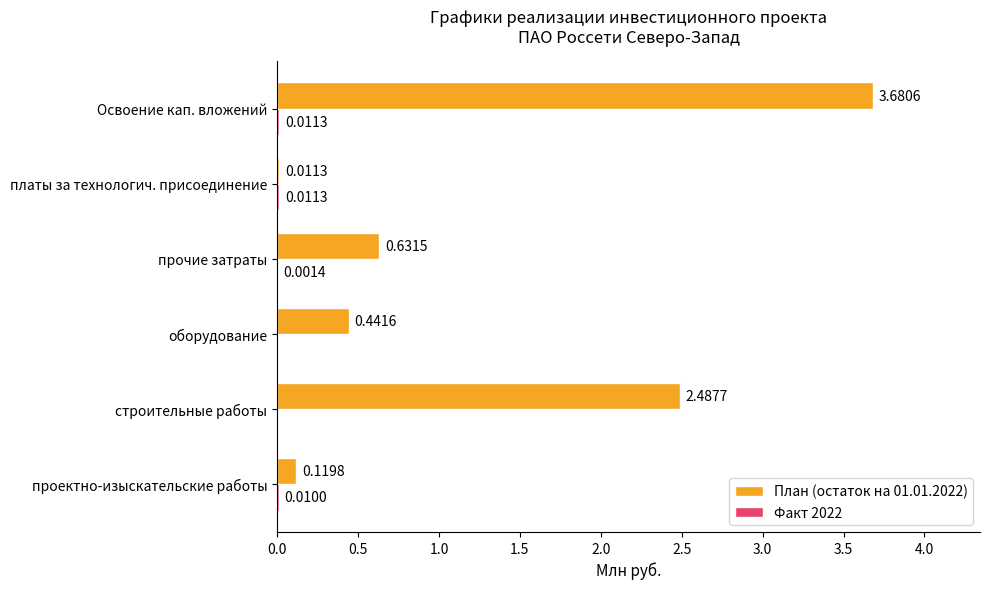

How many distinct data groups are displayed?

2